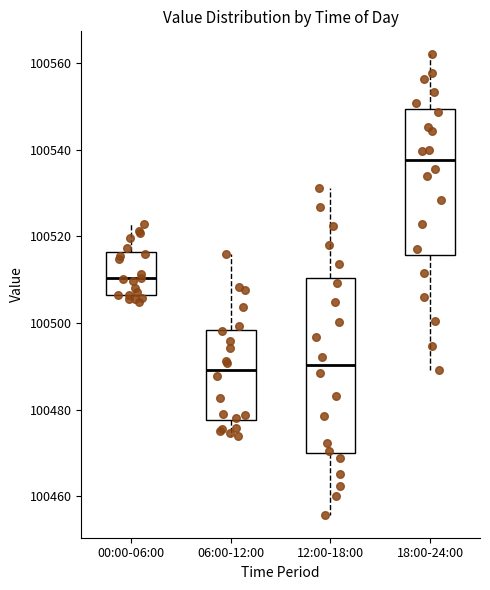

Reading left to right, transcribe this box plot: for each box, give where its median line is, the range the box spans, and where its two whiskers end, as read against the y-axis. The values are not printed on the chart, so give them approximately, as read against the axis.

00:00-06:00: median 100510, box 100506 to 100516, whiskers 100504 to 100522
06:00-12:00: median 100490, box 100478 to 100498, whiskers 100474 to 100516
12:00-18:00: median 100490, box 100470 to 100510, whiskers 100456 to 100532
18:00-24:00: median 100538, box 100516 to 100550, whiskers 100490 to 100562